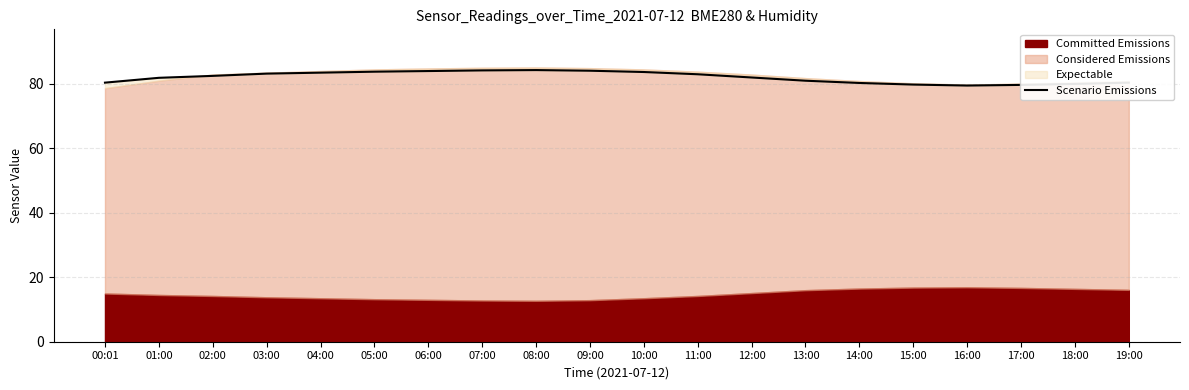

What is the value of the 4th point from the left?

83.2